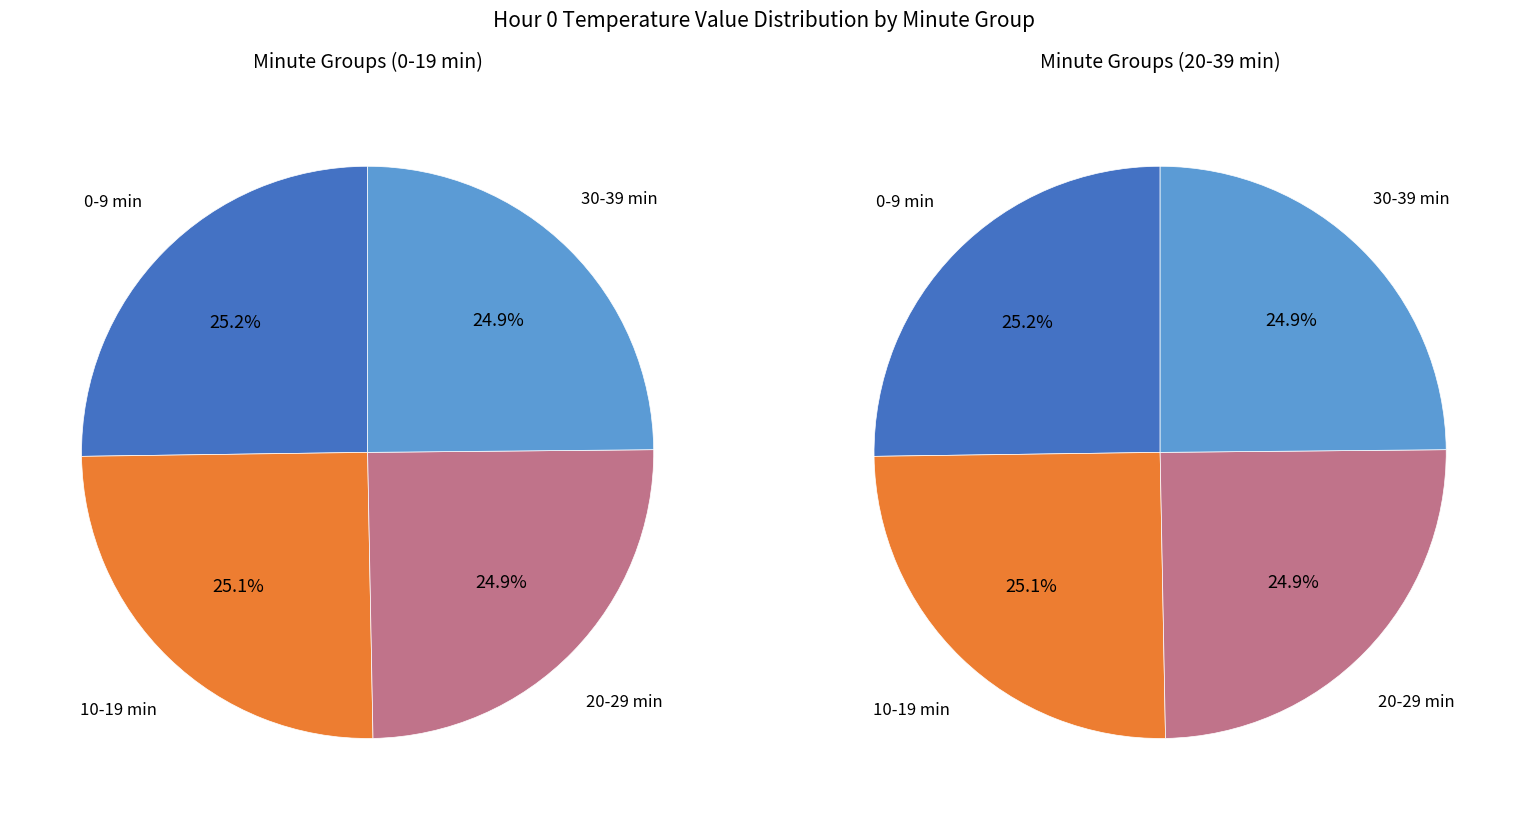

Do 18 and 1 together represent more than half of the pie?

No